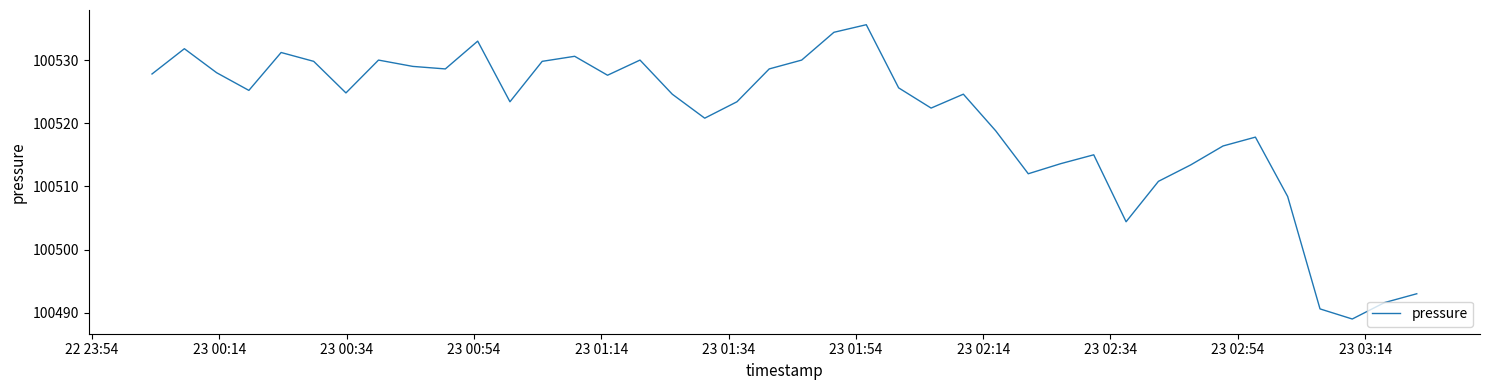

What is the sum of all values?

4020825.4